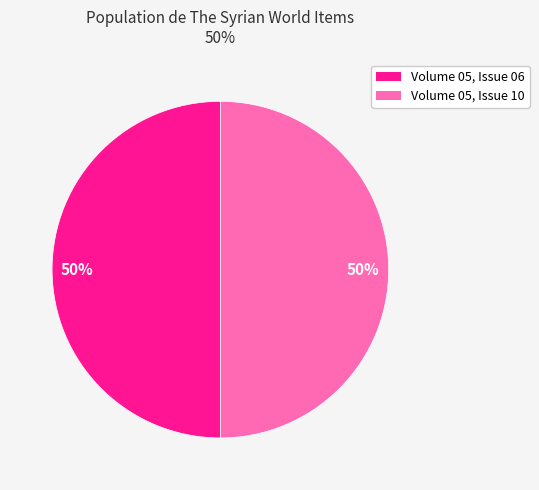

Combined, do Volume 05, Issue 06 and Volume 05, Issue 10 account for over 50%?

Yes